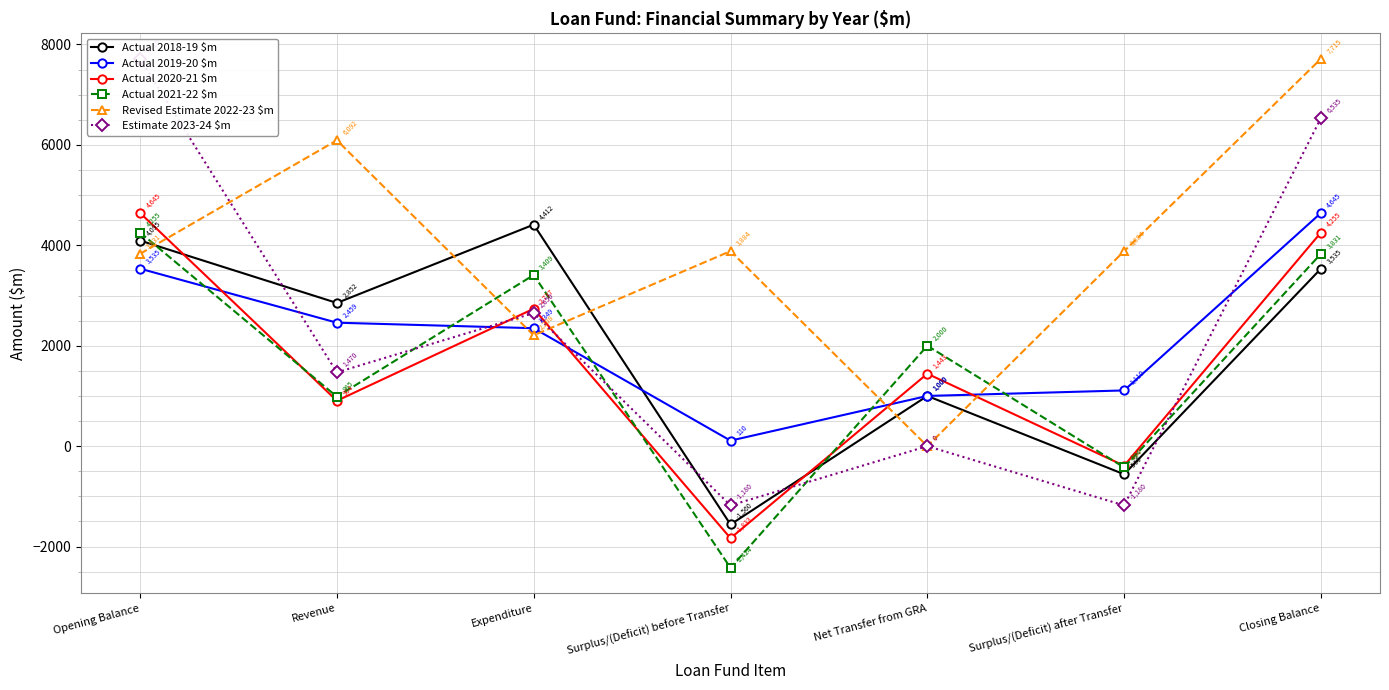

Which series ends up on top after the final intersection of Actual 2019-20 $m and Actual 2018-19 $m?

Actual 2019-20 $m